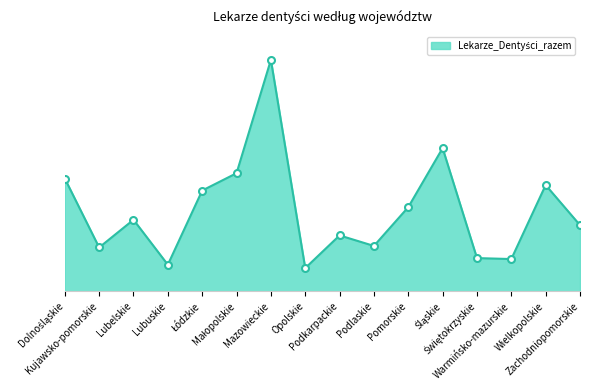

Does the chart have visible grid lines?

No